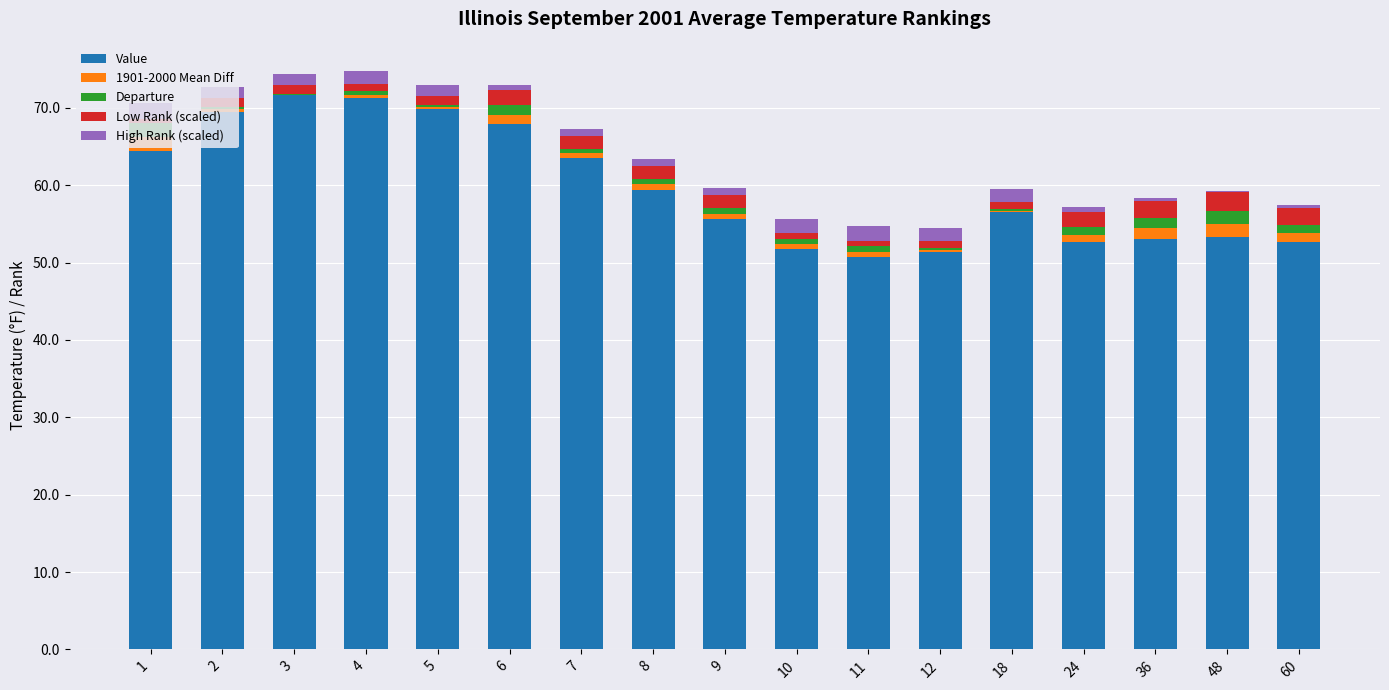

What is the highest value of the Value series?

71.6